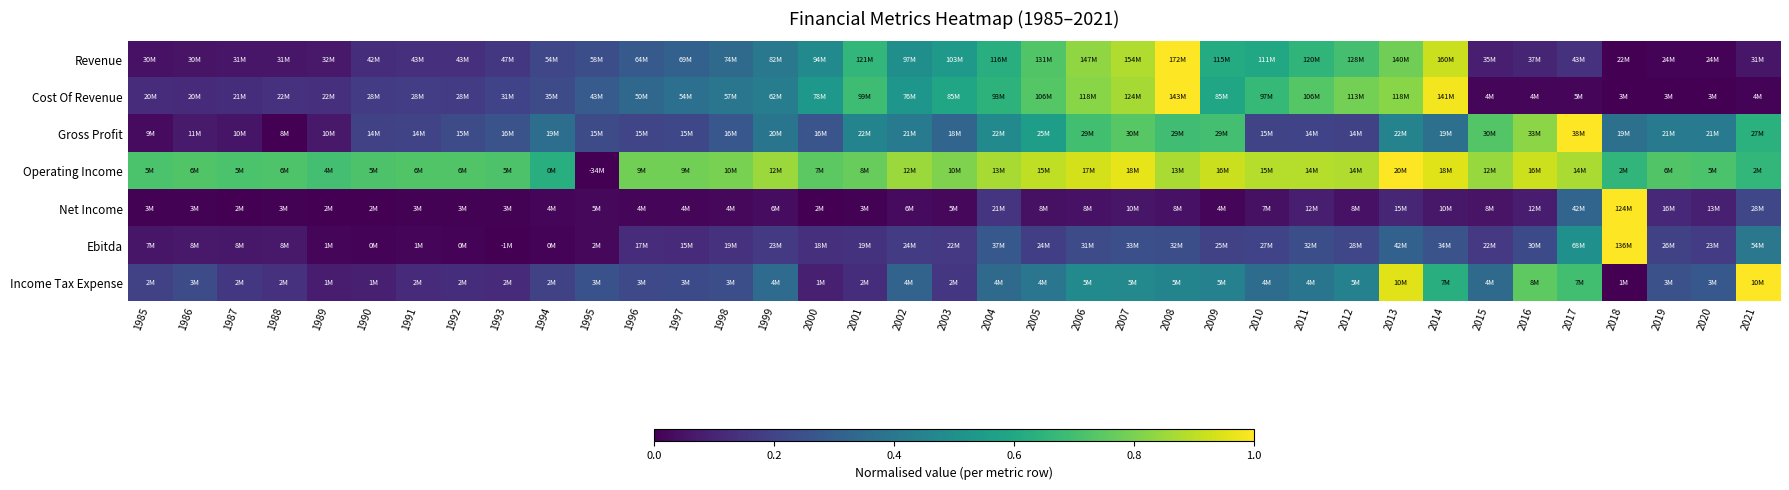

At which category is the sum across all series the highest?

2013